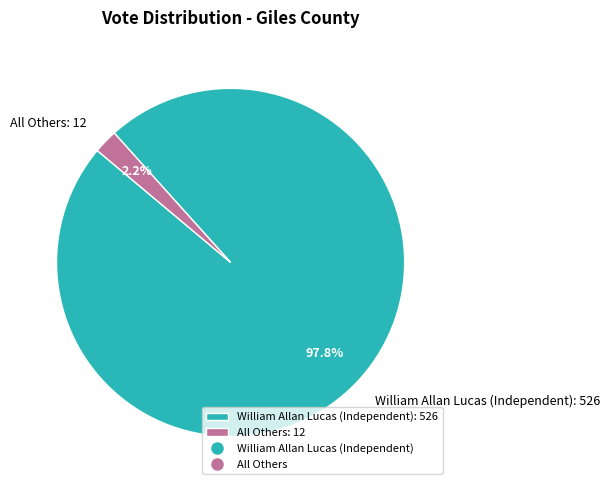

To the nearest percent, what is the difference between the All Others and William Allan Lucas (Independent) slice percentages?

96%